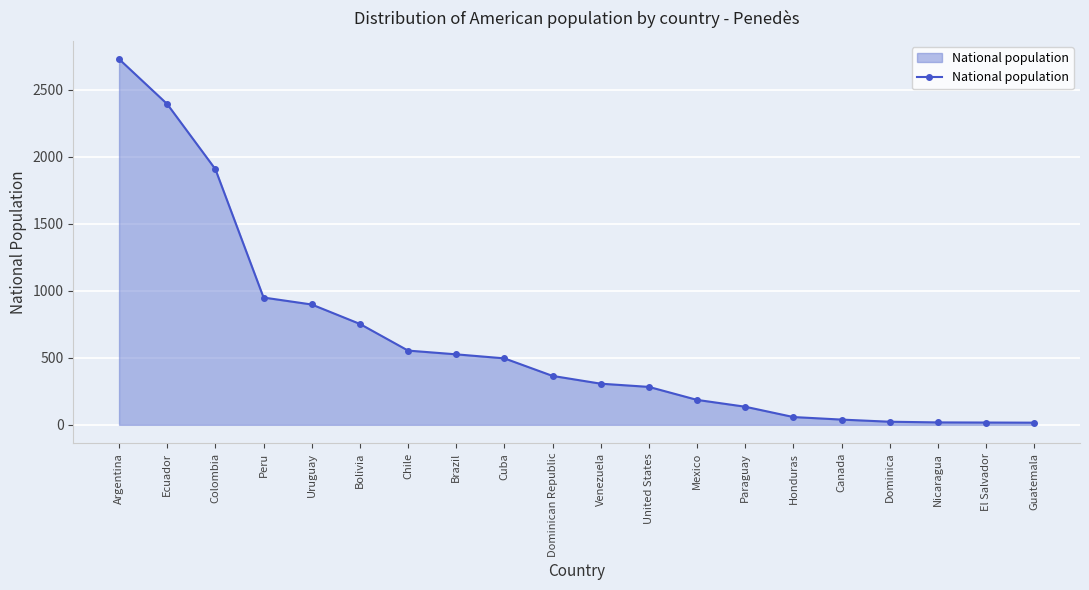

Which label corresponds to the largest value in the chart?

Argentina